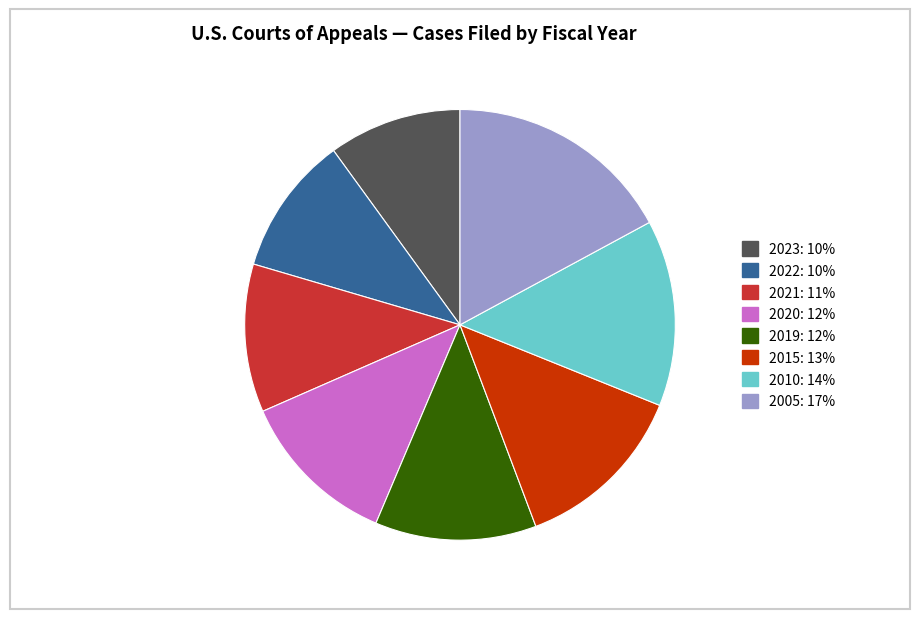

What is the largest slice in the pie chart?

2005